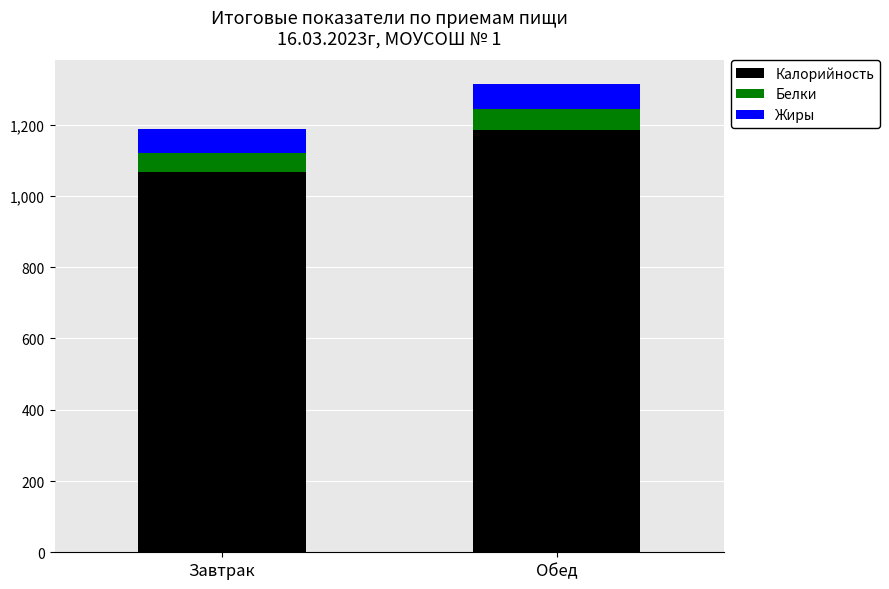

True or false: Калорийность has a value of 1067.9 at Завтрак.

True